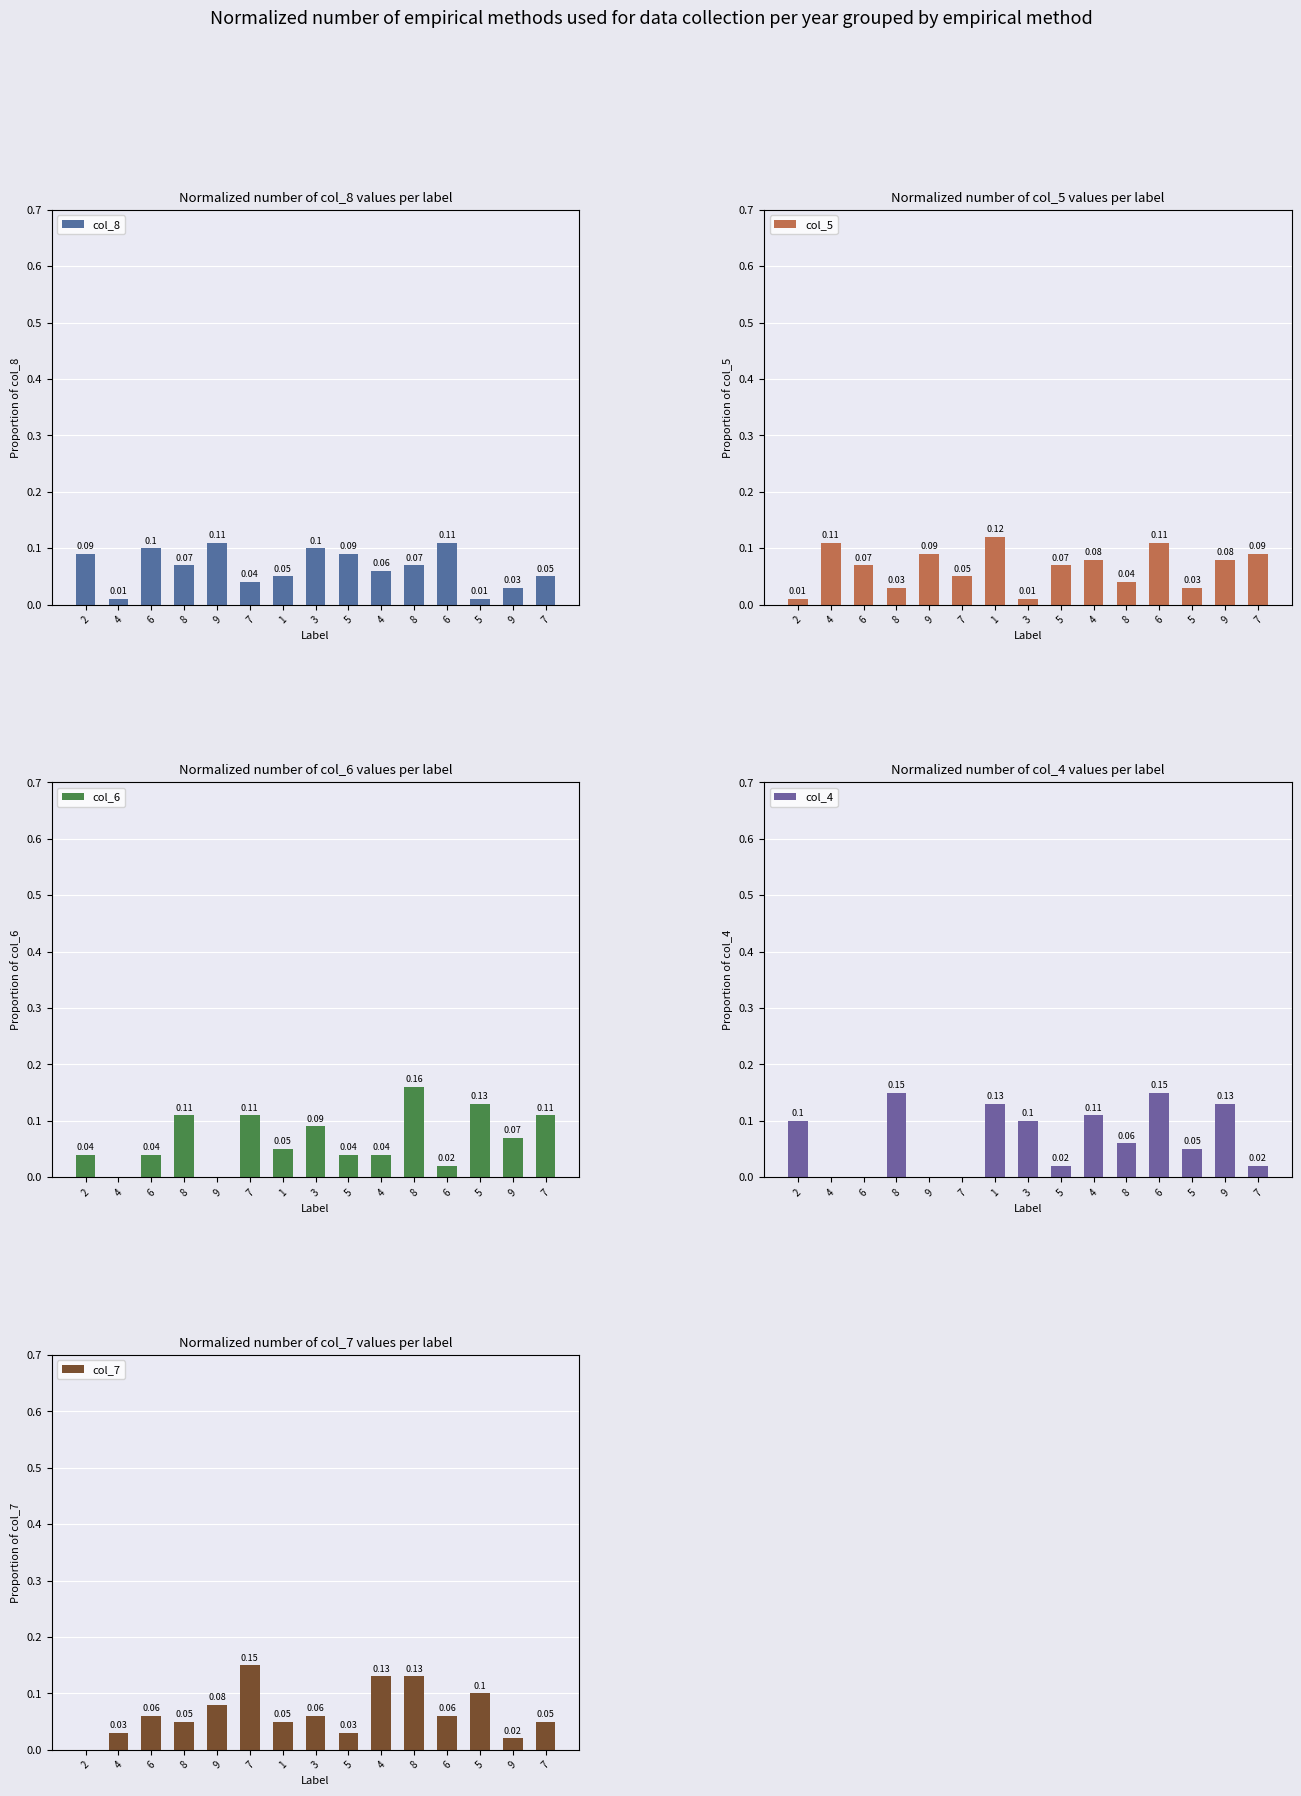

Reading left to right, list all the values displayed in this chart.

col_8: 2=0.1	4=0.0	6=0.1	8=0.1	9=0.1	7=0.0	1=0.1	3=0.1	5=0.1	4=0.1	8=0.1	6=0.1	5=0.0	9=0.0	7=0.1
col_5: 2=0.0	4=0.1	6=0.1	8=0.0	9=0.1	7=0.1	1=0.1	3=0.0	5=0.1	4=0.1	8=0.0	6=0.1	5=0.0	9=0.1	7=0.1
col_6: 2=0.0	4=0.0	6=0.0	8=0.1	9=0.0	7=0.1	1=0.1	3=0.1	5=0.0	4=0.0	8=0.2	6=0.0	5=0.1	9=0.1	7=0.1
col_4: 2=0.1	4=0.0	6=0.0	8=0.1	9=0.0	7=0.0	1=0.1	3=0.1	5=0.0	4=0.1	8=0.1	6=0.1	5=0.1	9=0.1	7=0.0
col_7: 2=0.0	4=0.0	6=0.1	8=0.1	9=0.1	7=0.1	1=0.1	3=0.1	5=0.0	4=0.1	8=0.1	6=0.1	5=0.1	9=0.0	7=0.1